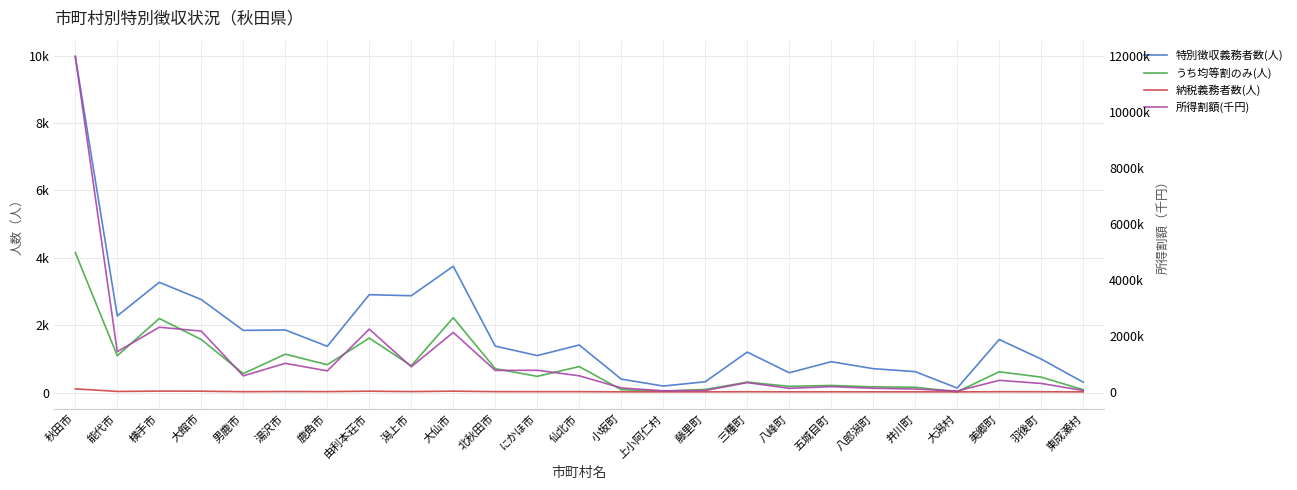

What is the difference between the highest and lowest values at 藤里町?

48678